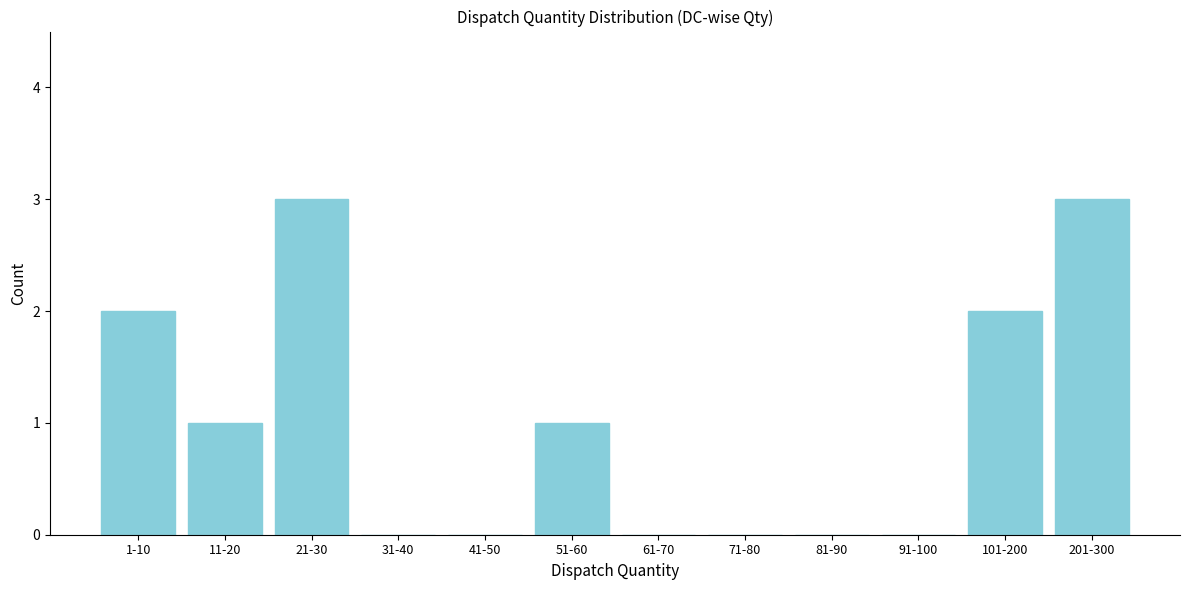

Reading right to left, transcribe all the data shown in this chart.

201-300=3	101-200=2	91-100=0	81-90=0	71-80=0	61-70=0	51-60=1	41-50=0	31-40=0	21-30=3	11-20=1	1-10=2